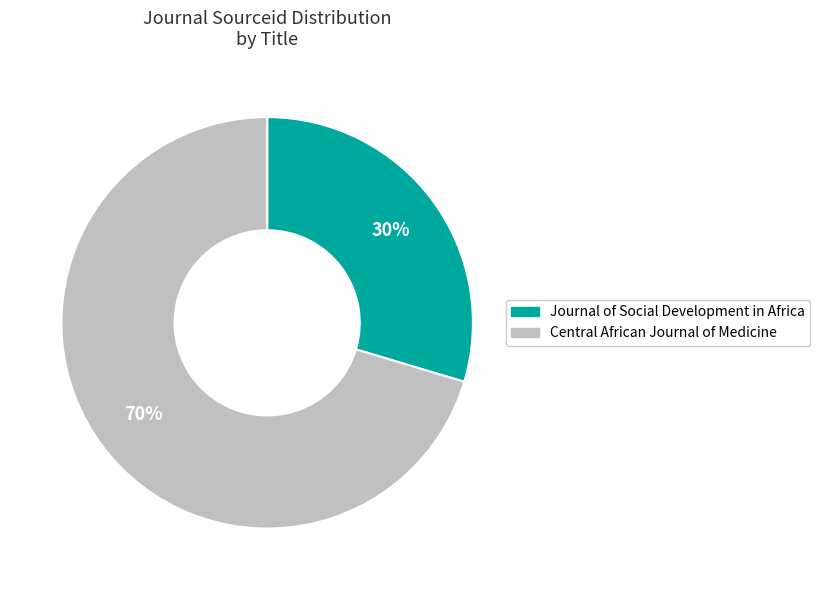

Between Journal of Social Development in Africa and Central African Journal of Medicine, which is larger?

Central African Journal of Medicine